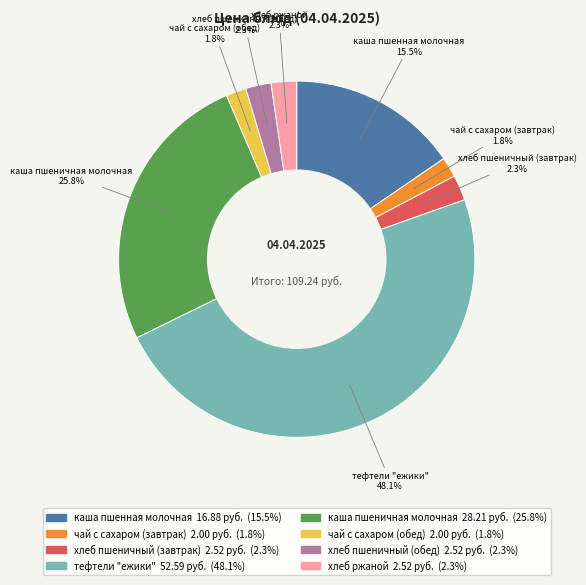

Combined, do каша пшенная молочная and чай с сахаром (завтрак) account for over 50%?

No